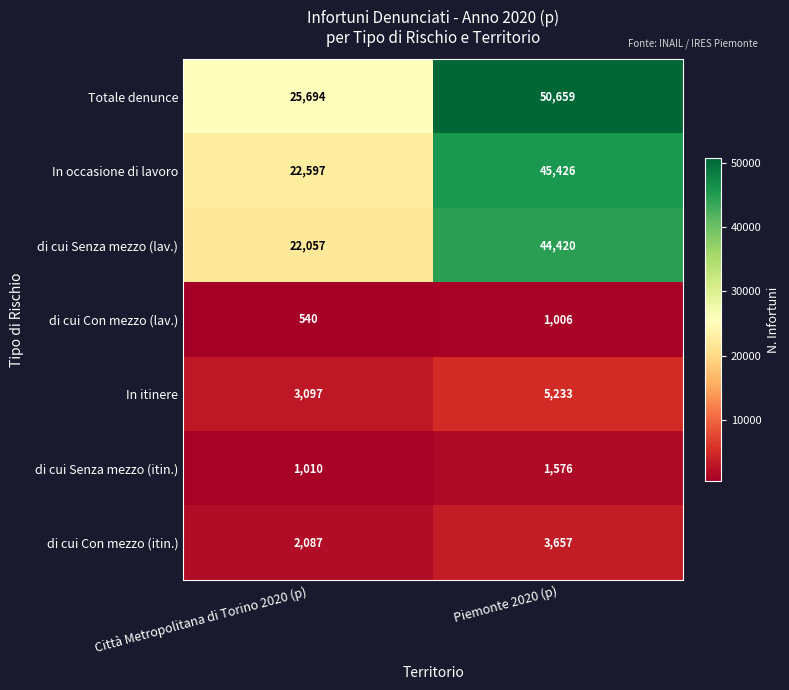

Between Città Metropolitana di Torino 2020 (p) and Piemonte 2020 (p), which series saw the biggest shift?

Totale denunce